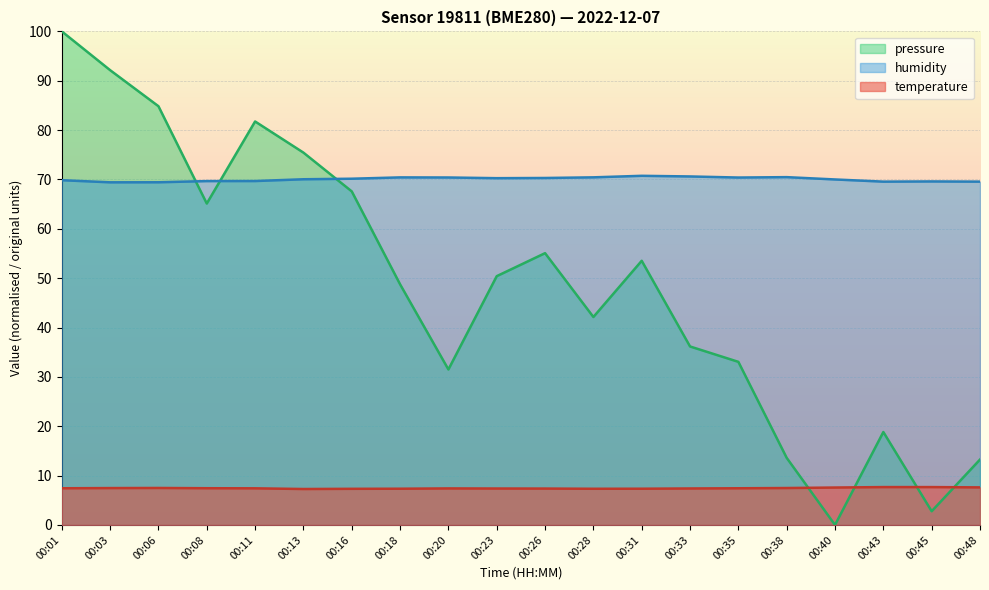

In temperature, how many points are higher than both neighbors (excluding endpoints)?

2